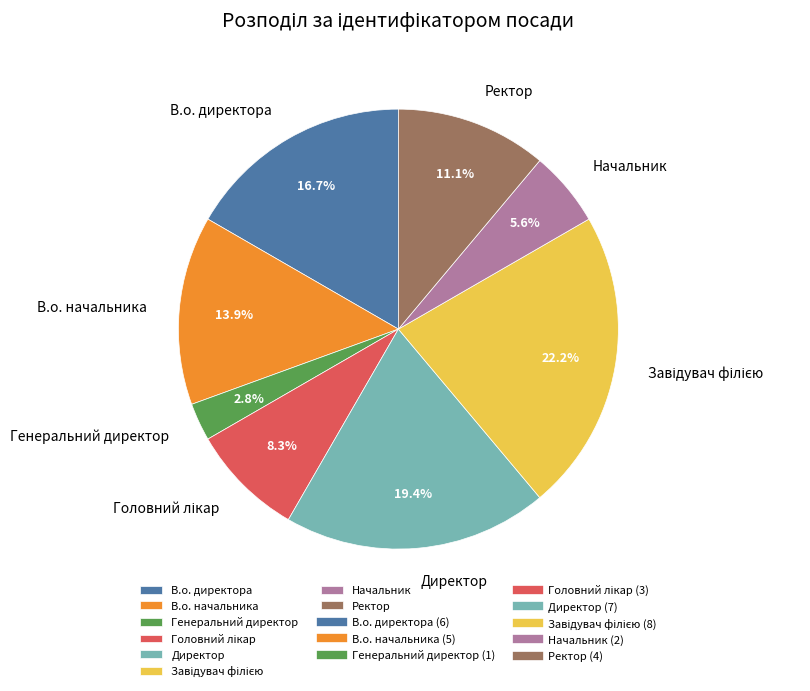

What is the ratio of the value at Директор to the value at В.о. начальника?

1.4